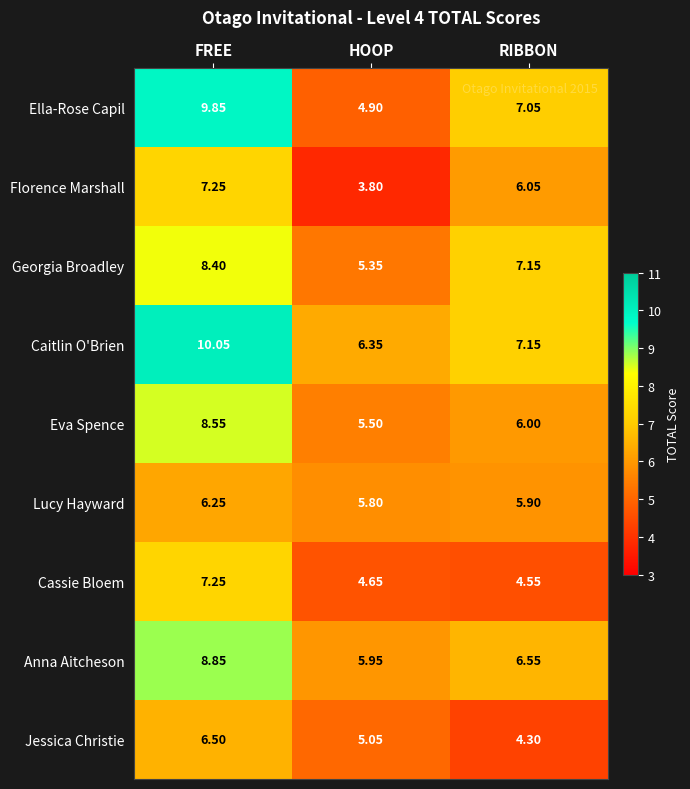

Which series has the largest total across all categories?

Caitlin O'Brien